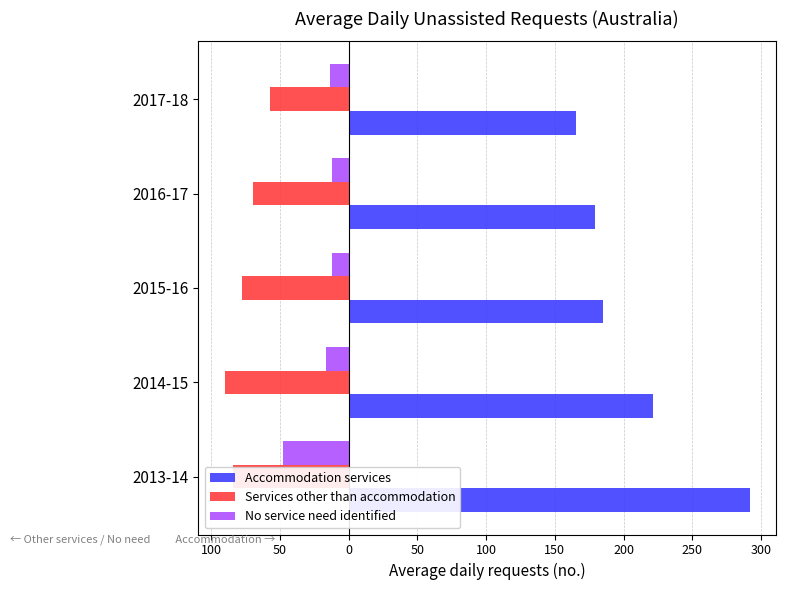

What is the highest value of the Services other than accommodation series?

-57.2